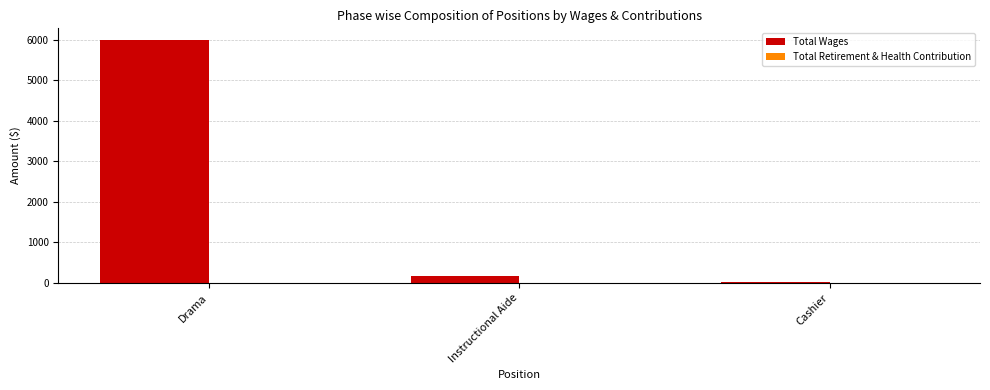

Which label corresponds to the smallest value in the chart?

Cashier